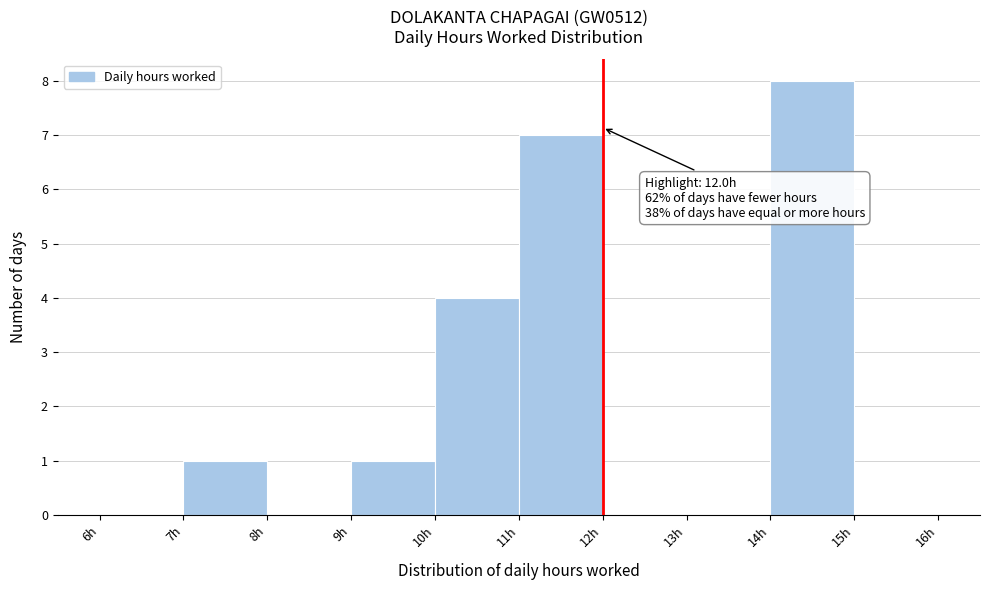

Which range on the x-axis has the tallest bar?

14 to 15